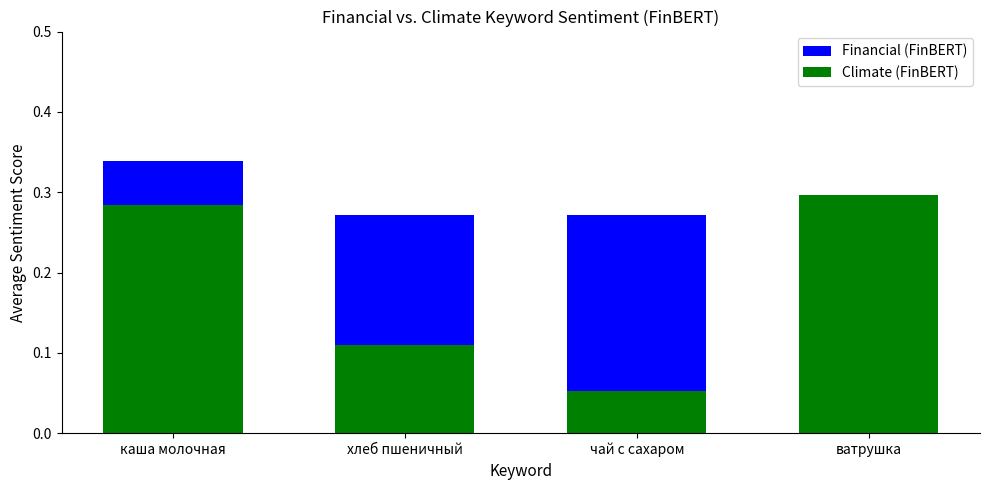

Count the Climate (FinBERT) values in the range 0 to 1.

4